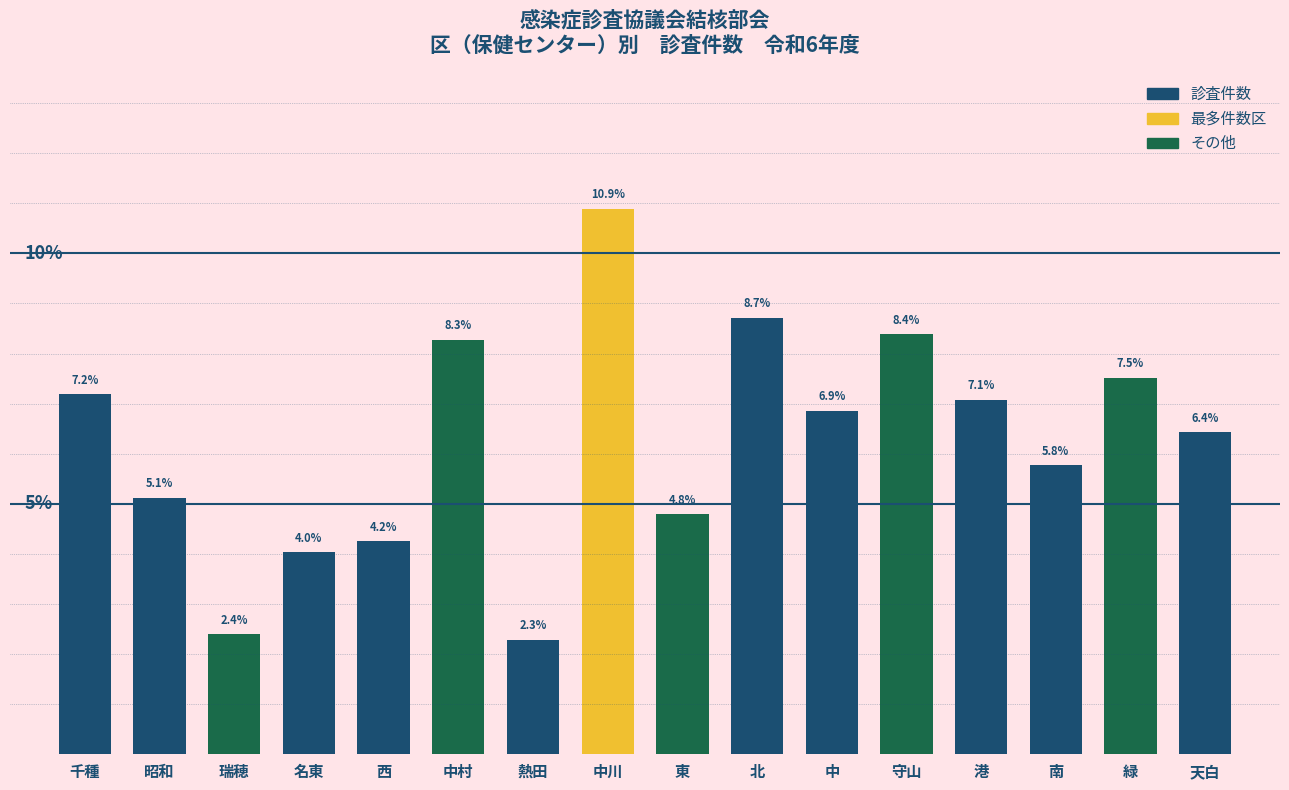

Where does the data first go above 6?

千種